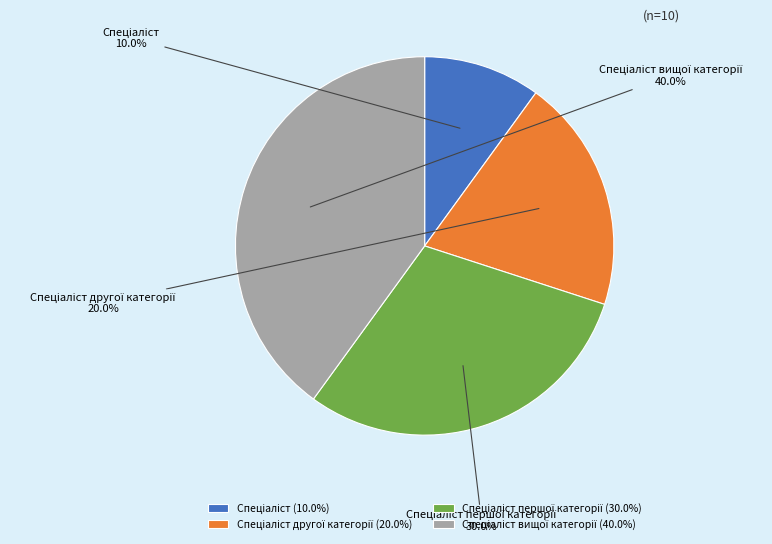

Is there any slice that represents more than half of the pie?

No